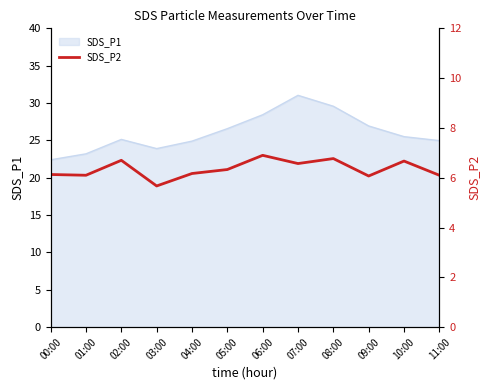

How many points are higher than both their immediate neighbors (excluding endpoints)?

4